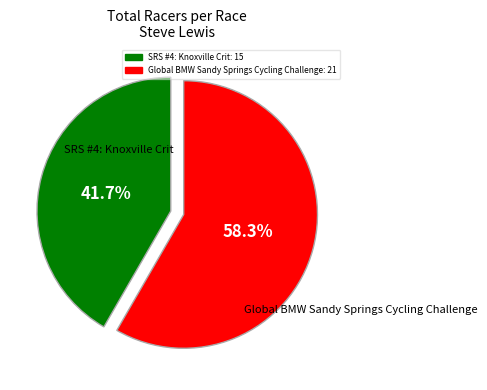

The Global BMW Sandy Springs Cycling Challenge slice represents 53% of the pie. True or false?

False